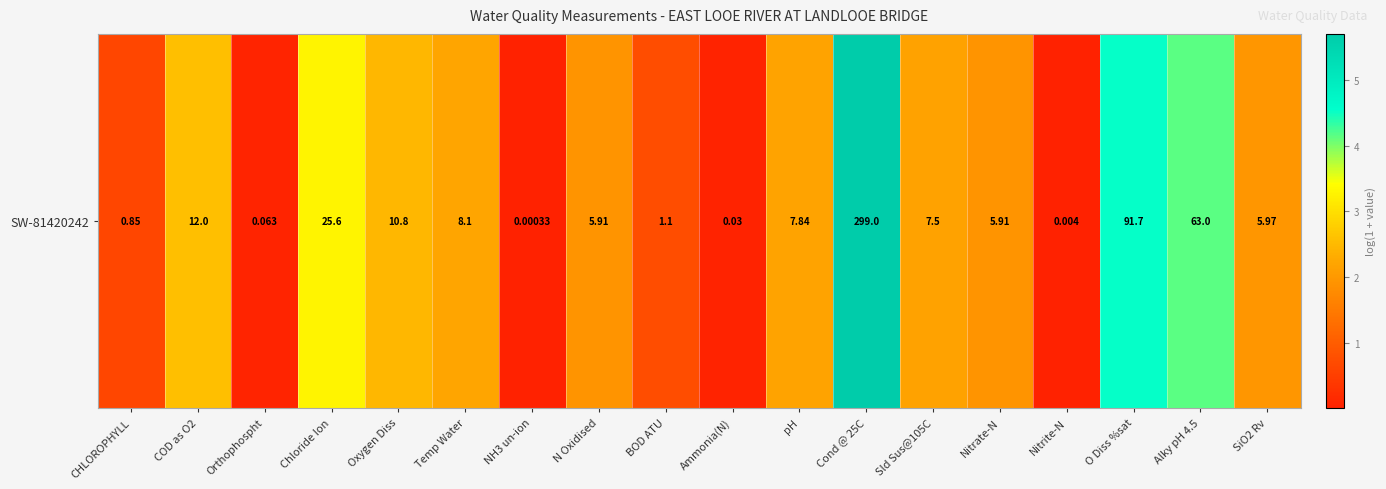

List the labels in order of value, largest first.

Cond @ 25C, O Diss %sat, Alky pH 4.5, Chloride Ion, COD as O2, Oxygen Diss, Temp Water, pH, Sld Sus@105C, SiO2 Rv, N Oxidised, Nitrate-N, BOD ATU, CHLOROPHYLL, Orthophospht, Ammonia(N), Nitrite-N, NH3 un-ion